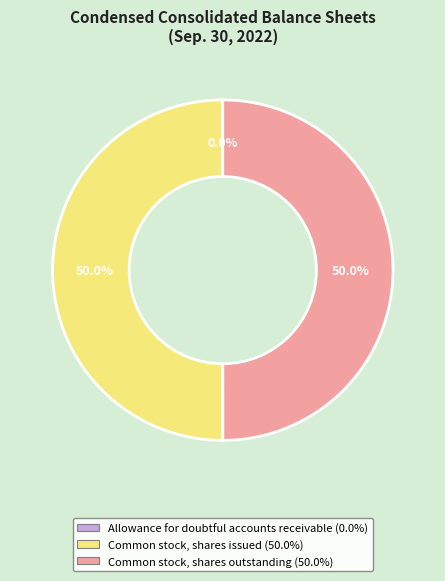

To the nearest percent, what percentage of the pie is Common stock, shares outstanding?

50%